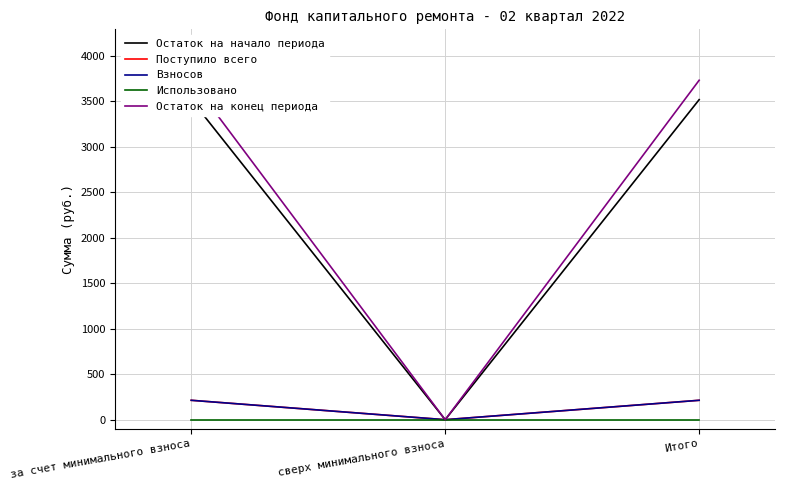

At which category does the chart reach its minimum across all series?

сверх минимального взноса